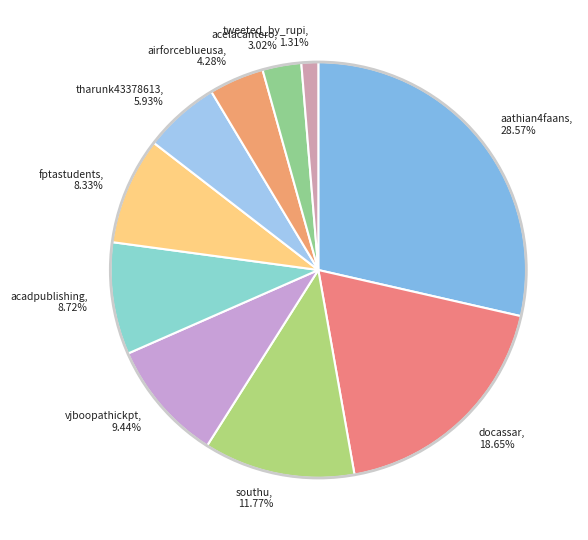

Combined, what portion of the pie is acelacantero and docassar?

21.7%